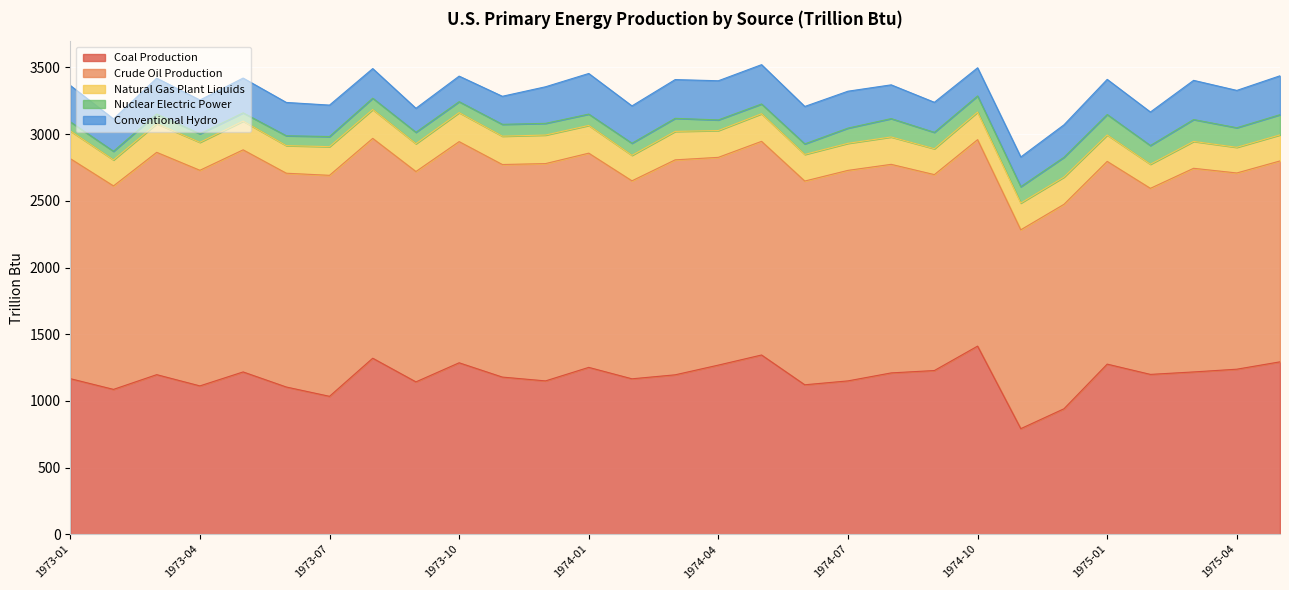

At which category does the chart reach its minimum across all series?

1973-05